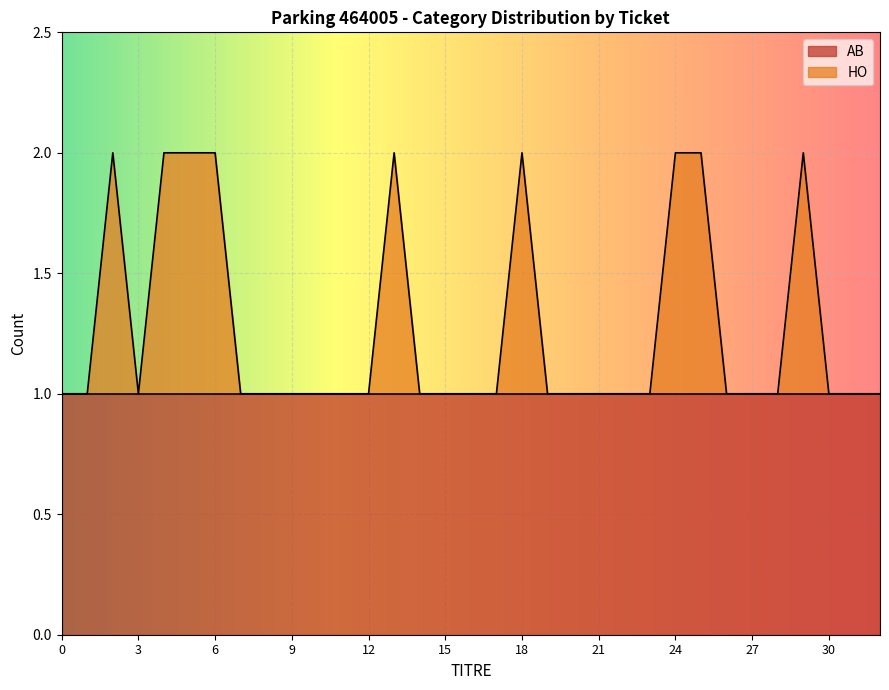

Rank the categories by value from highest to lowest.

2, 4, 5, 6, 13, 18, 24, 25, 29, 0, 1, 3, 7, 8, 9, 10, 11, 12, 14, 15, 16, 17, 19, 20, 21, 22, 23, 26, 27, 28, 30, 31, 32